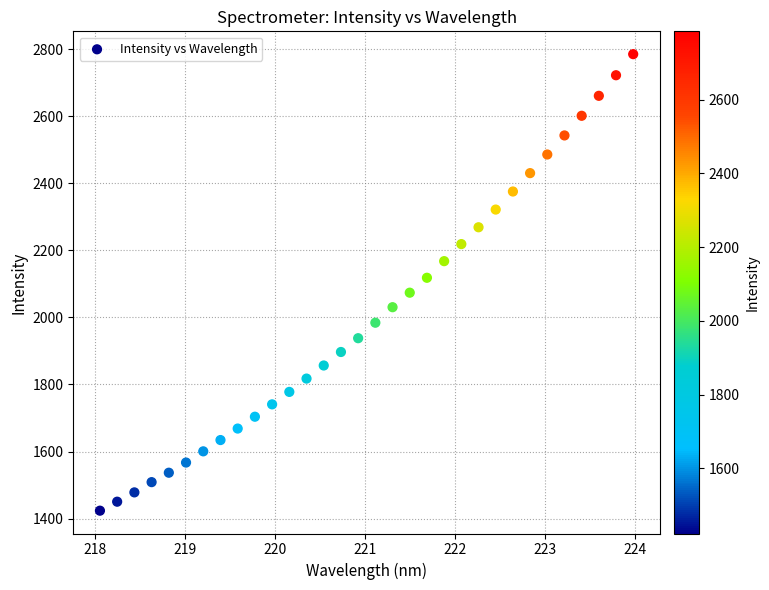

What is the range of X values (max minus min)?

5.9